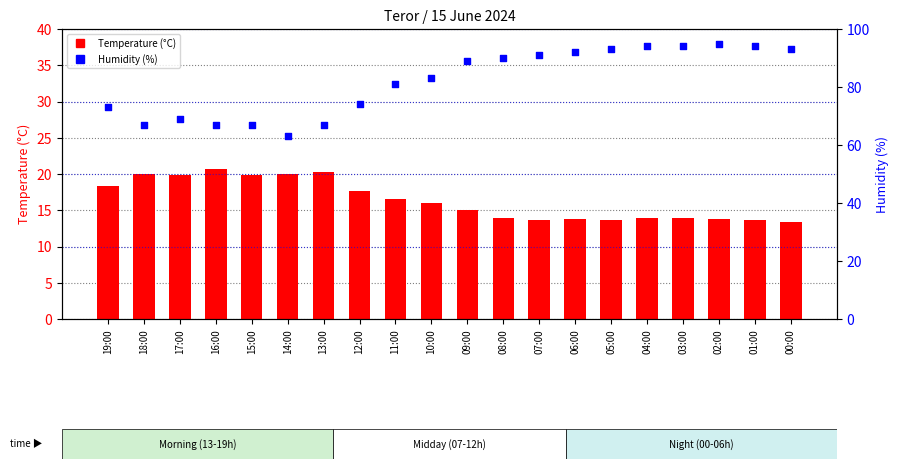

Which series has the widest spread of Y values?

Humidity (%)